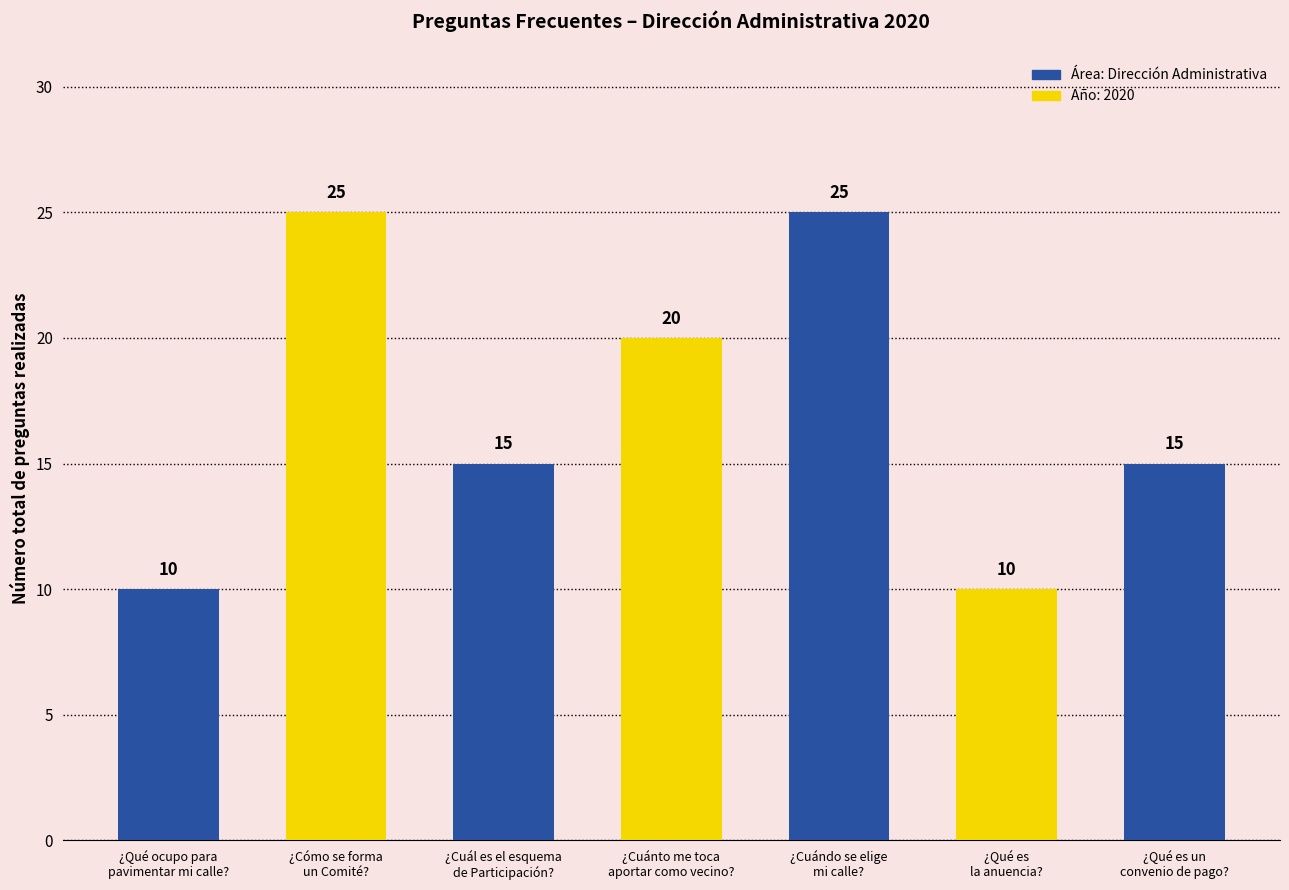

What is the maximum value shown in the chart?

25